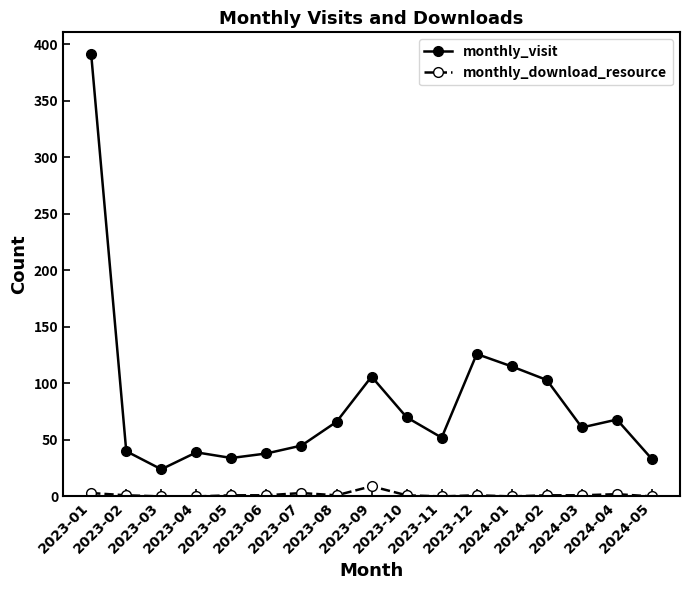

True or false: monthly_download_resource and monthly_visit cross at least once.

False